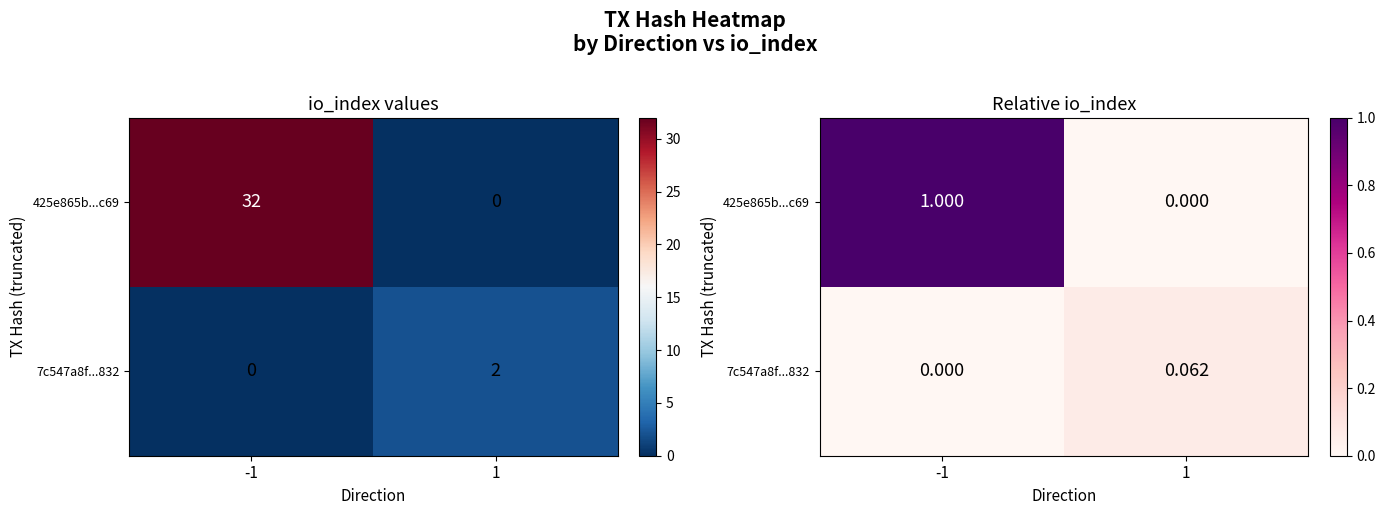

Which label corresponds to the largest value in the chart?

-1